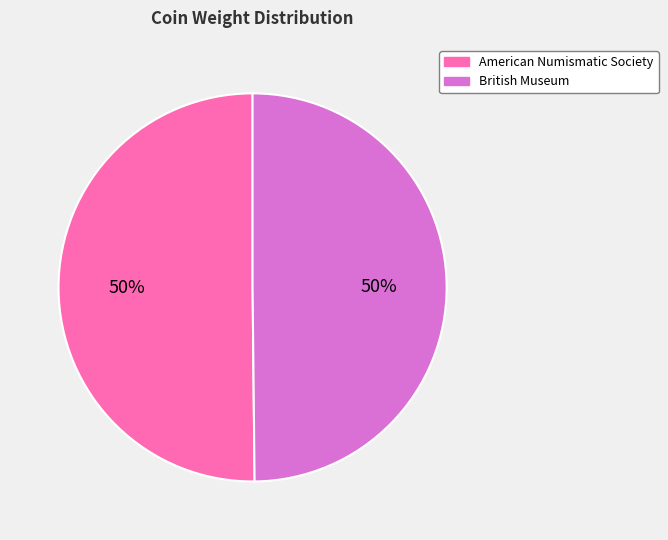

To the nearest percent, what is the average slice percentage?

50%